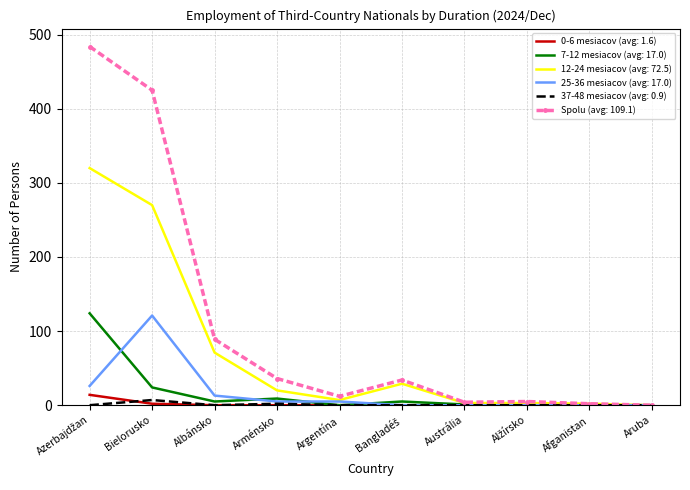

The value of 12-24 mesiacov (avg: 72.5) at Albánsko is 111. True or false?

False